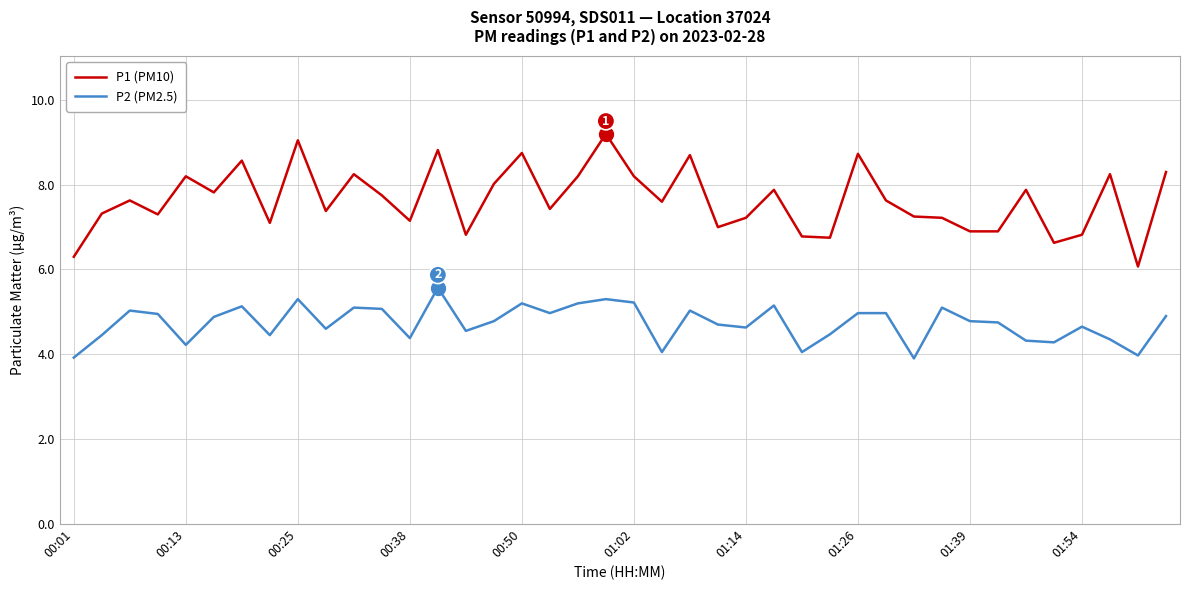

True or false: P1 (PM10) and P2 (PM2.5) cross at least once.

False